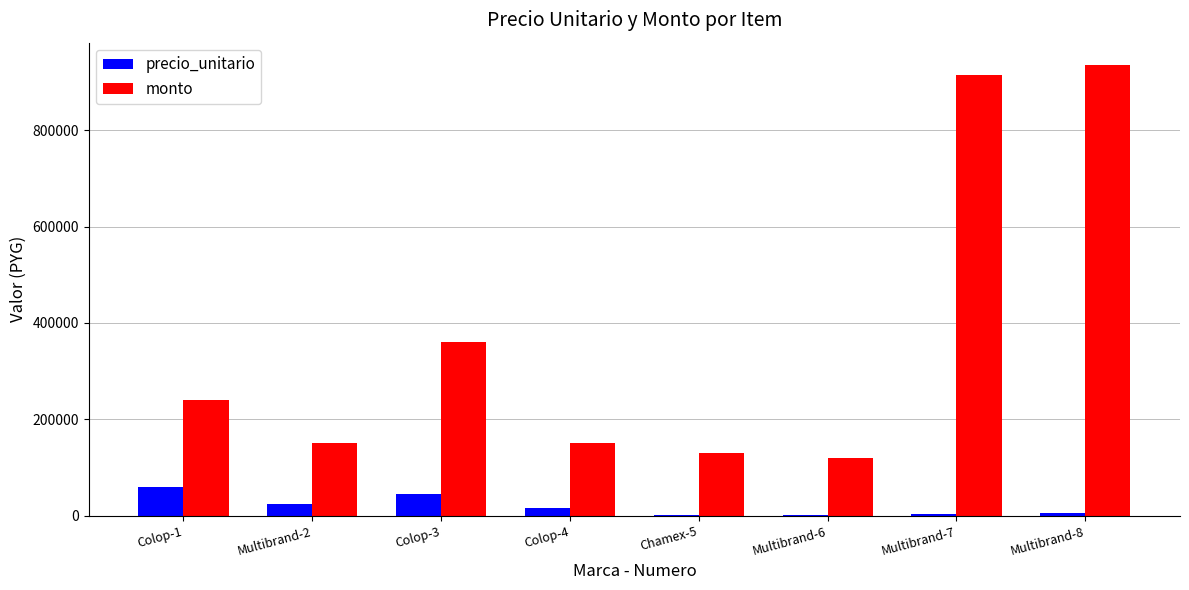

Which series has the largest total across all categories?

monto